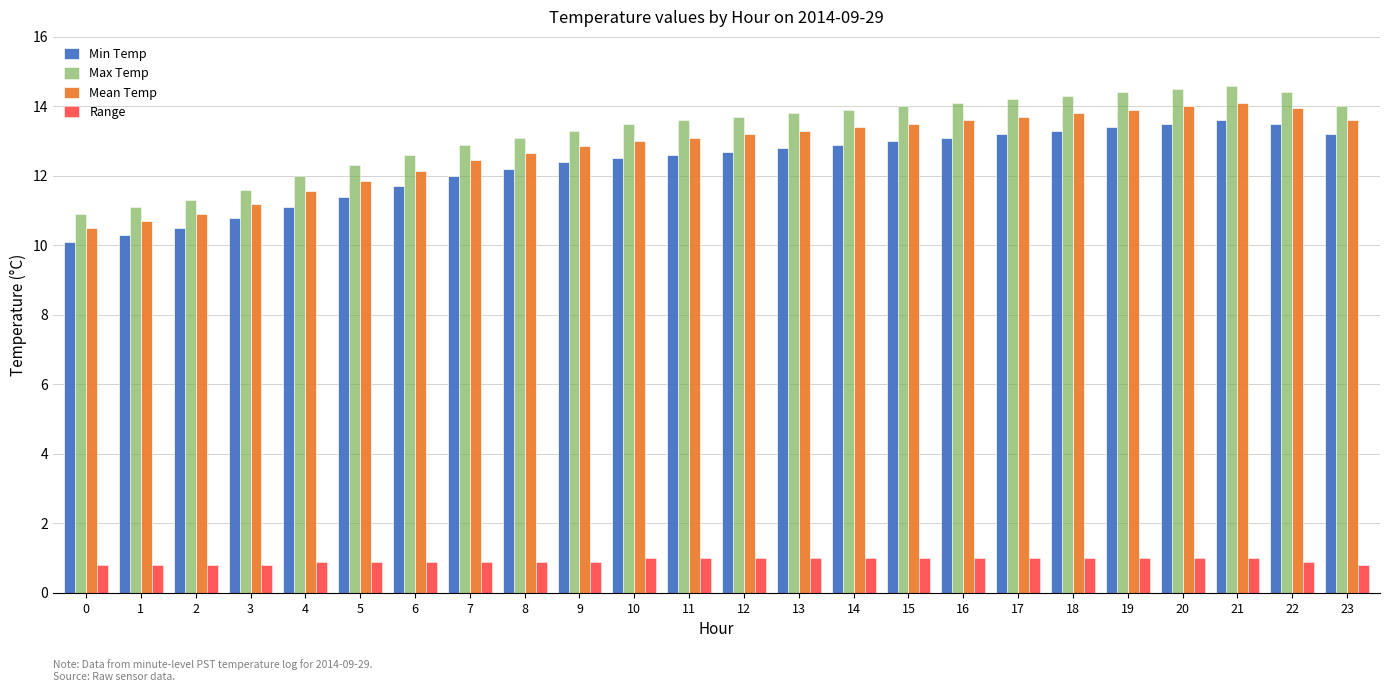

True or false: Max Temp has a value of 22.3 at 9.

False